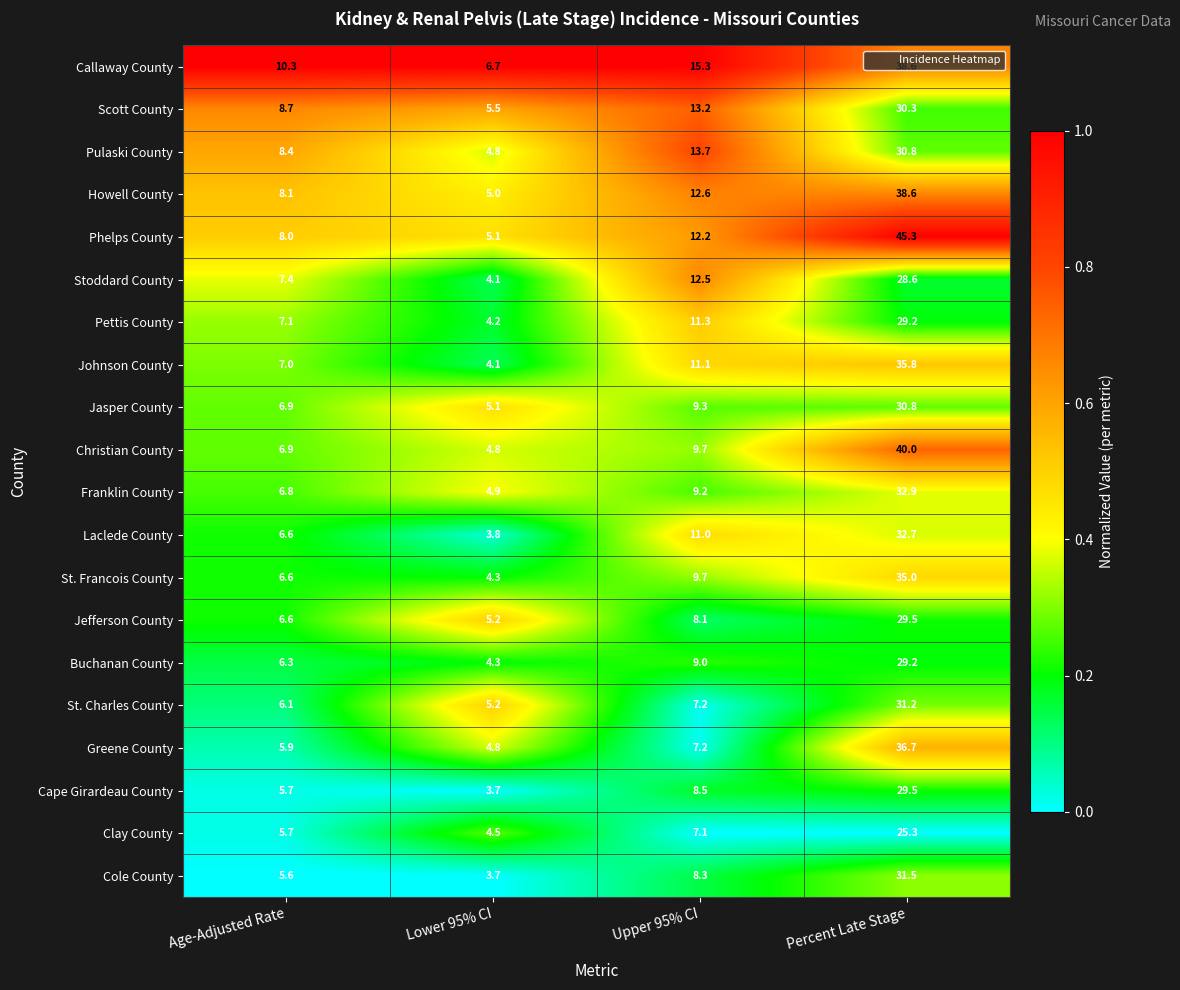

The St. Francois County series shows 52.4 at Percent Late Stage. True or false?

False